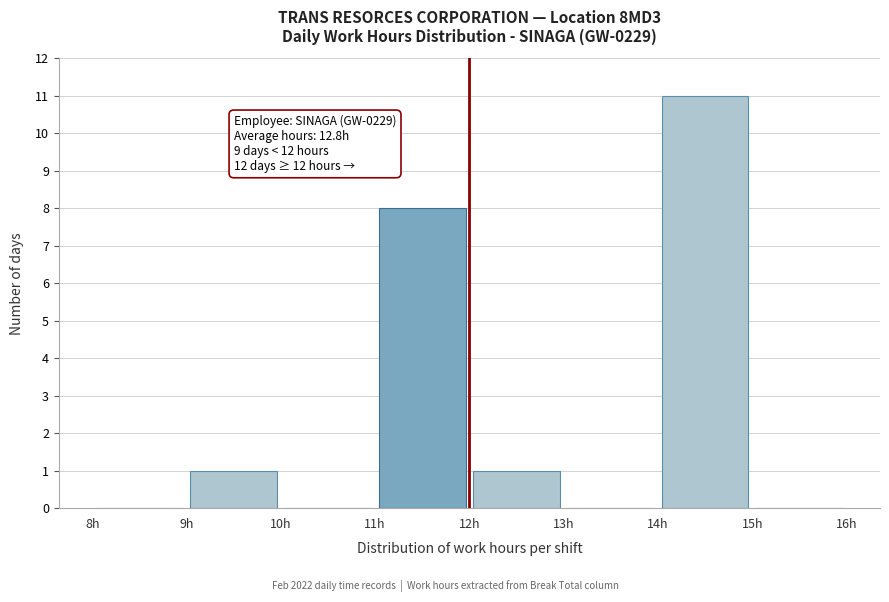

Over which range of the x-axis is the bar tallest?

14 to 15